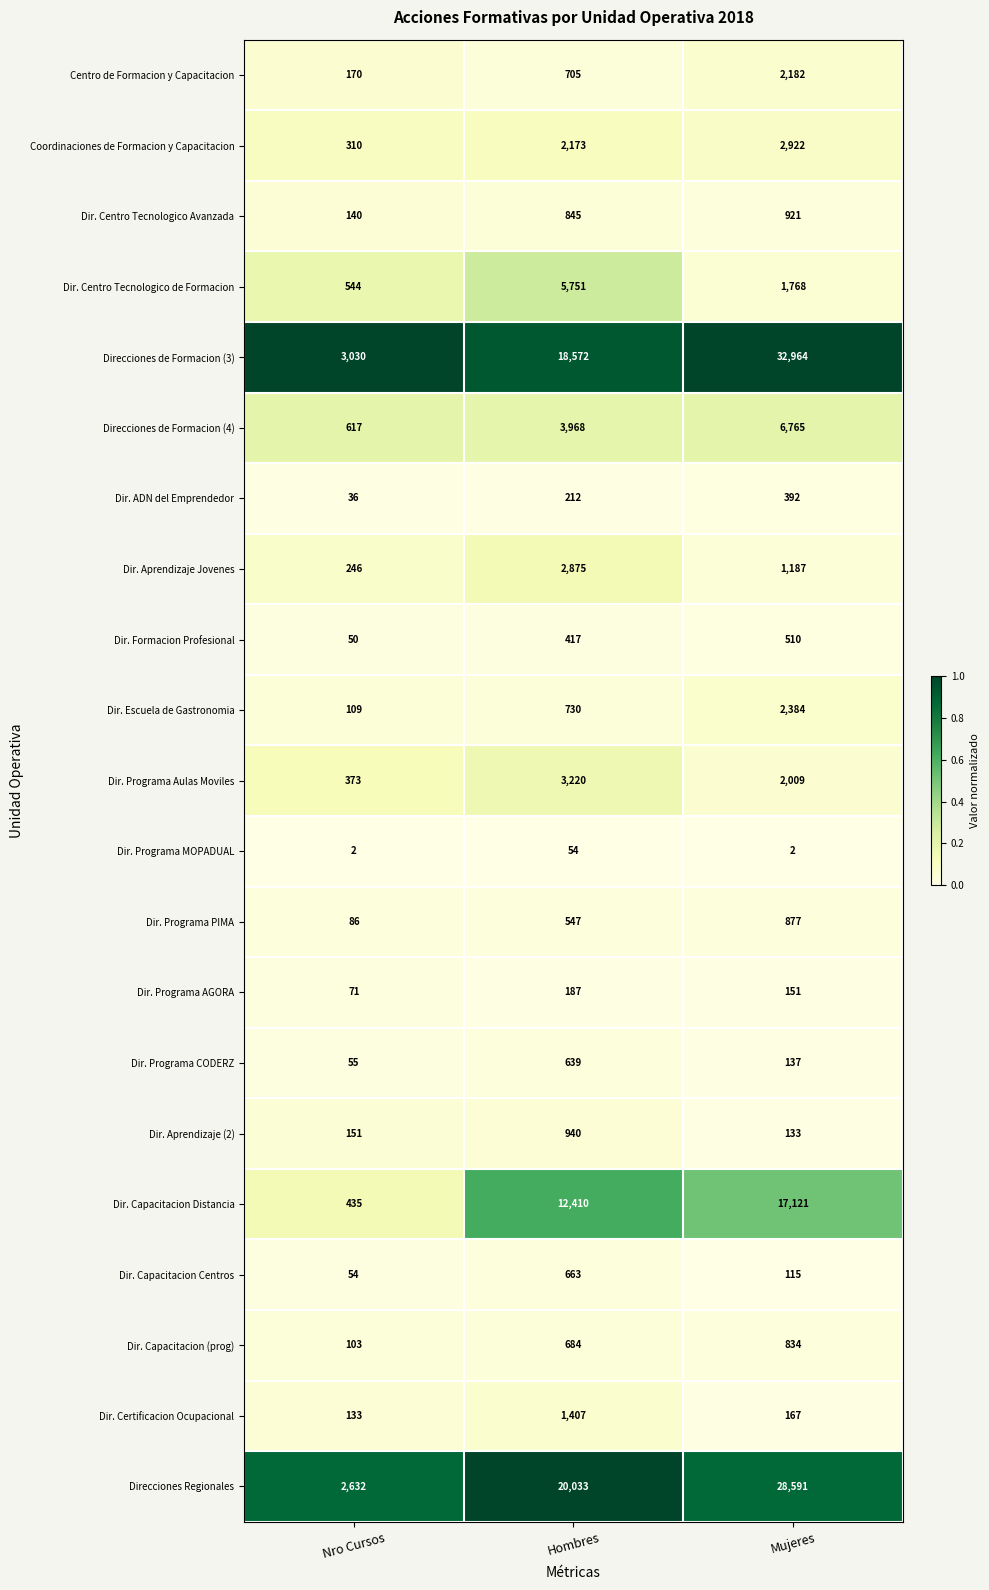

What is the difference between the Dir. Escuela de Gastronomia values at Mujeres and Hombres?

1654